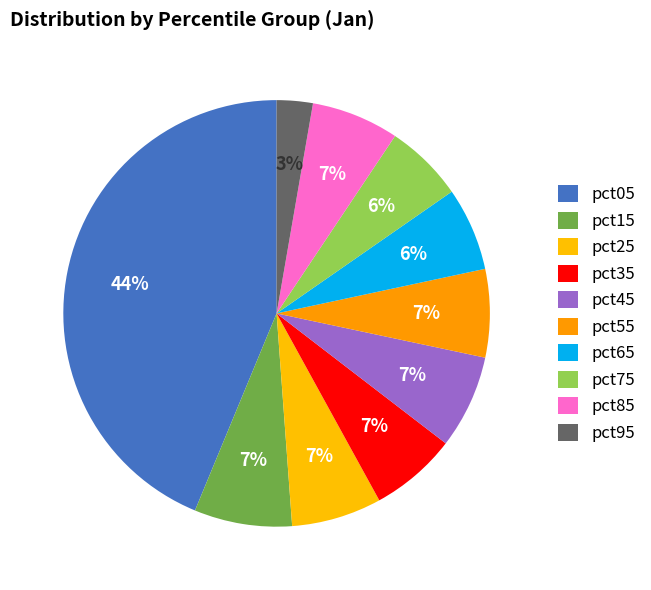

Between pct35 and pct65, which is larger?

pct35